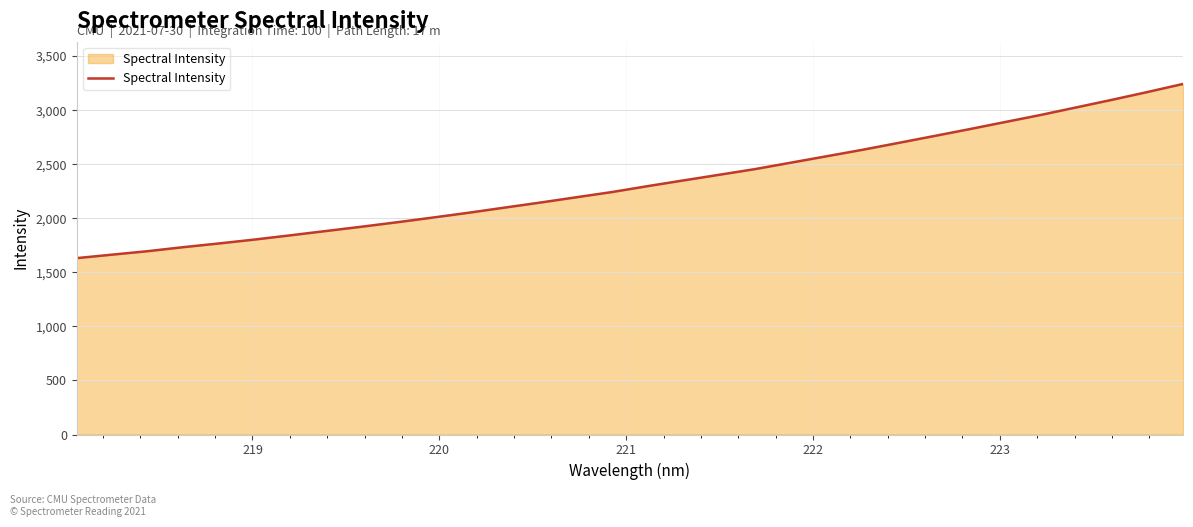

Reading left to right, transcribe all the data shown in this chart.

1631.5	1664.0	1696.3	1733.5	1767.9	1804.2	1843.2	1883.2	1923.1	1964.7	2008.1	2052.6	2099.7	2146.4	2195.0	2243.4	2298.0	2350.8	2402.9	2455.1	2514.3	2573.6	2633.0	2696.0	2759.6	2823.8	2889.8	2955.4	3025.2	3095.4	3167.7	3242.6